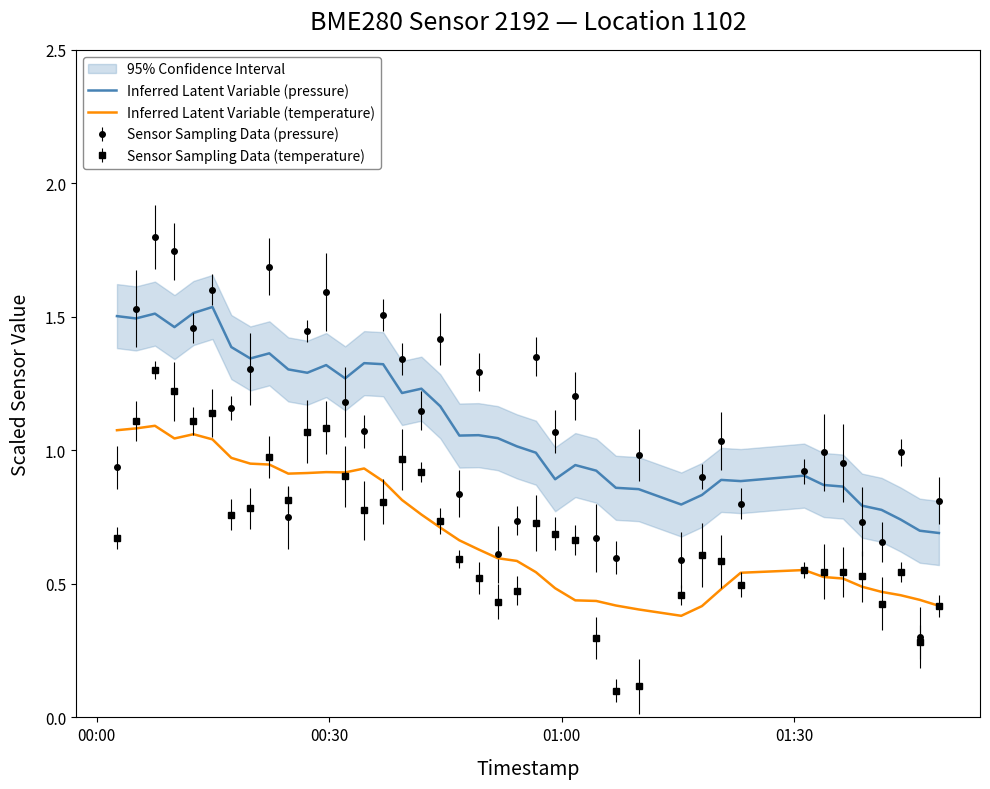

True or false: Inferred Latent Variable (pressure) and Inferred Latent Variable (temperature) intersect in this chart.

False